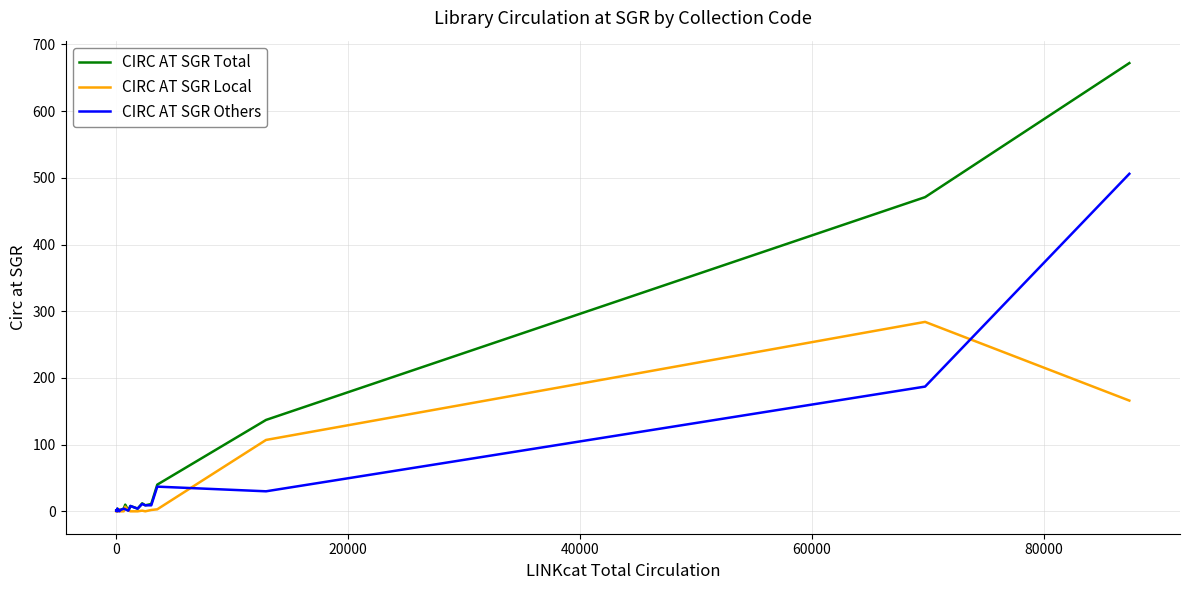

Rank the series by their maximum value, from lowest to highest.

CIRC AT SGR Local, CIRC AT SGR Others, CIRC AT SGR Total